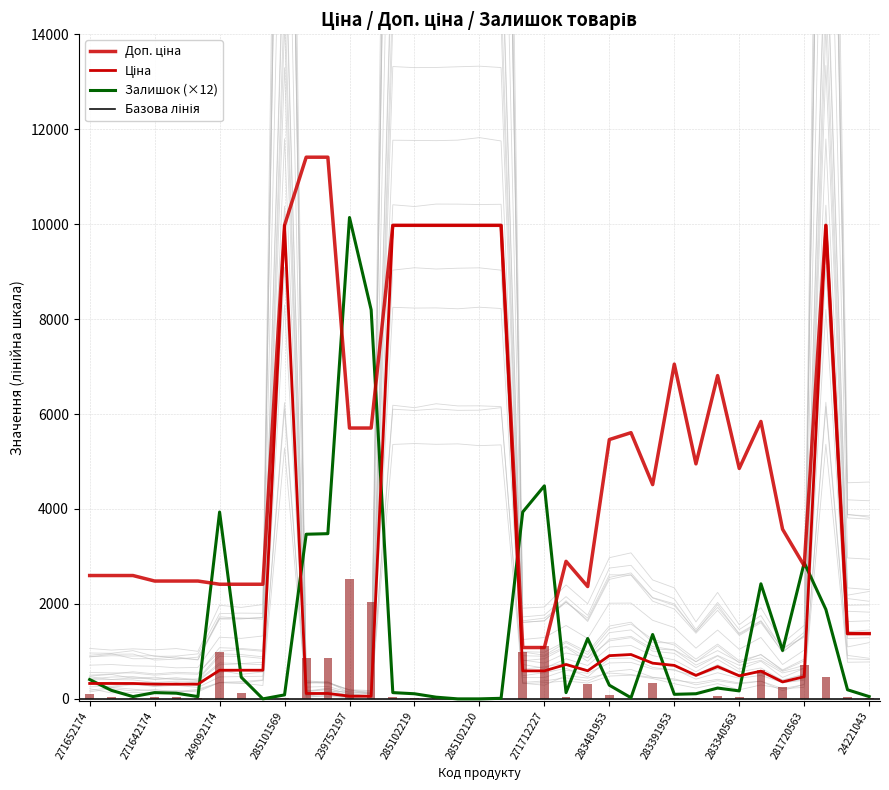

What is the highest value of the Залишок series?

10140.0